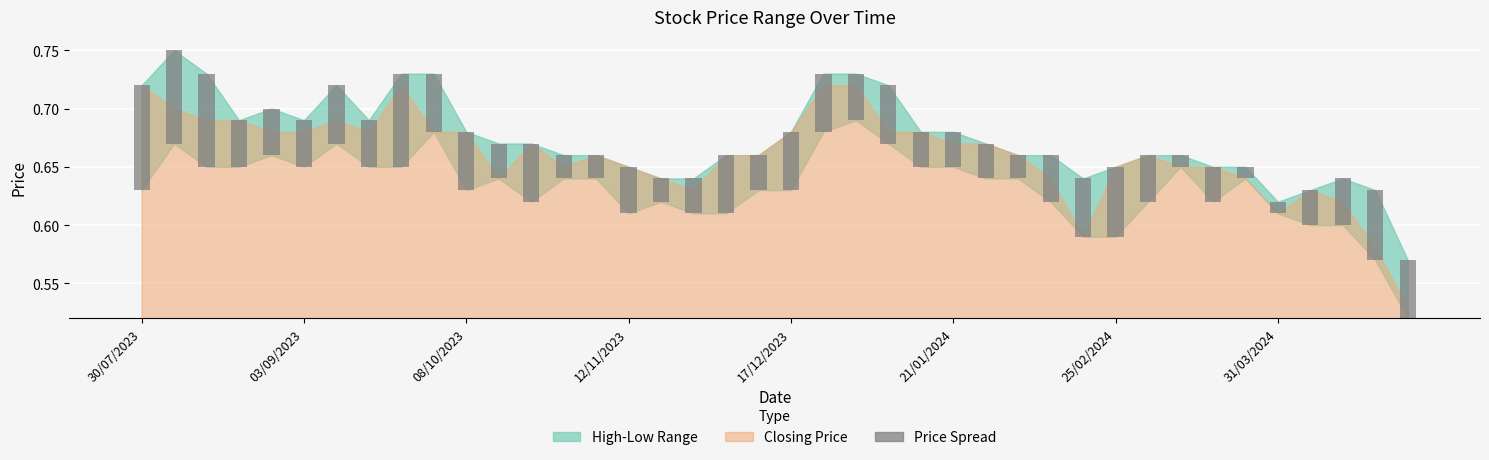

How many data points does each series have?

40